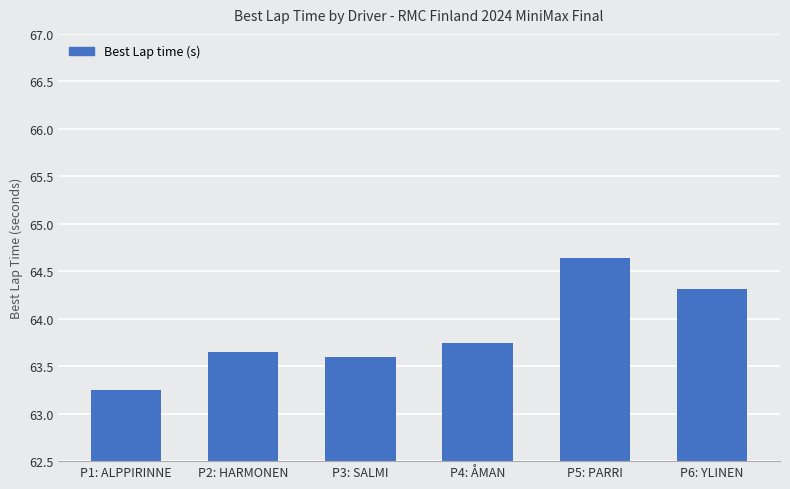

Which category has the highest value across all series?

P5: PARRI